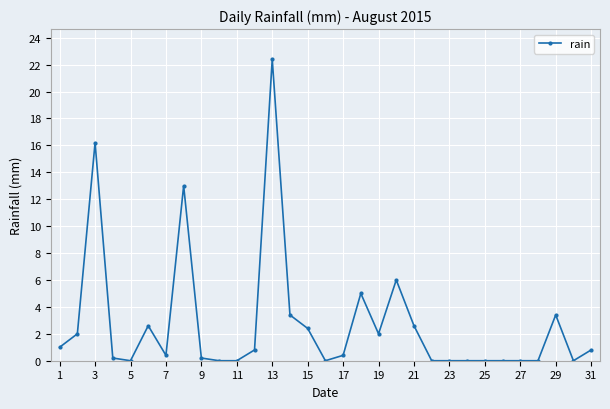

What is the maximum value shown in the chart?

22.4